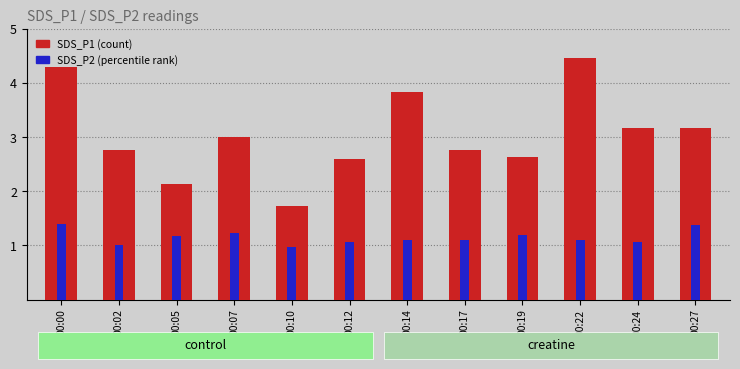

List the series in order of their overall mean, highest first.

SDS_P1, SDS_P2